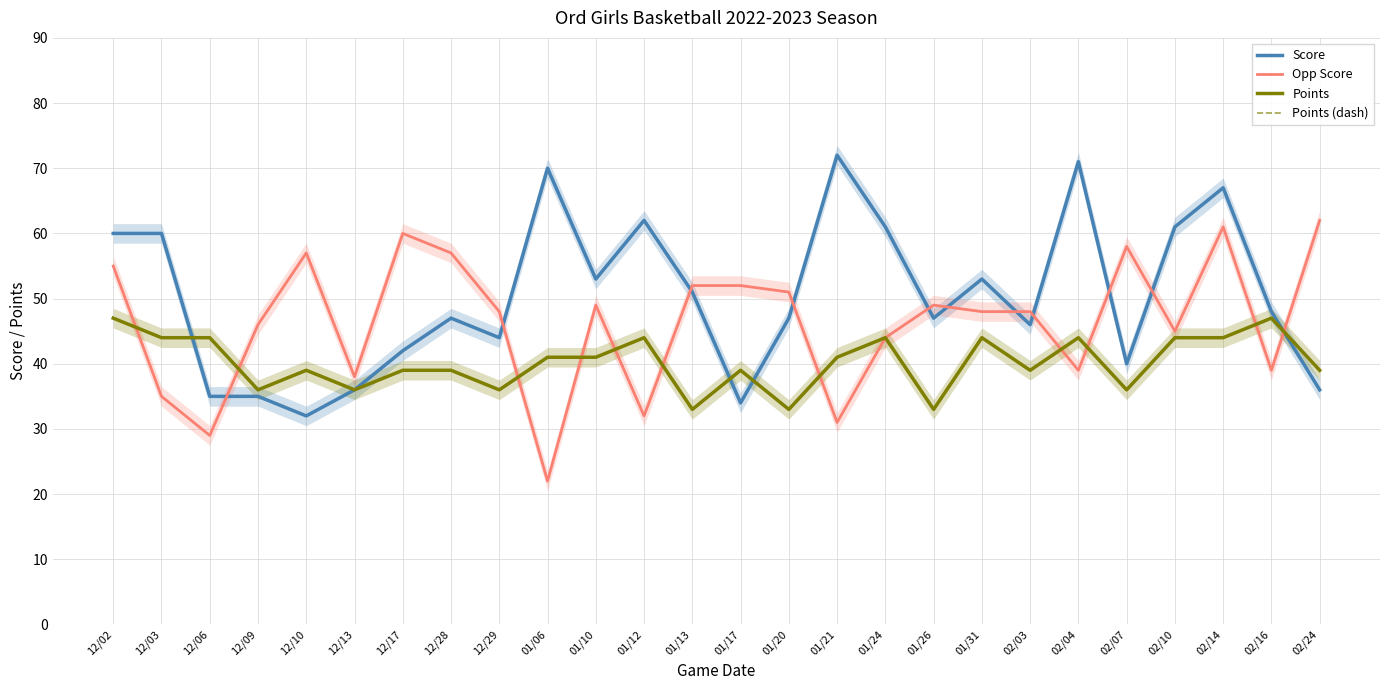

The value of Points (dash) at 02/14 is 44. True or false?

True